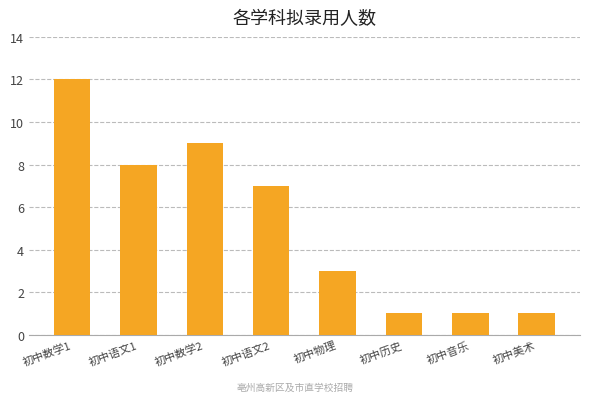

What is the label of the 6th bar from the left?

初中历史